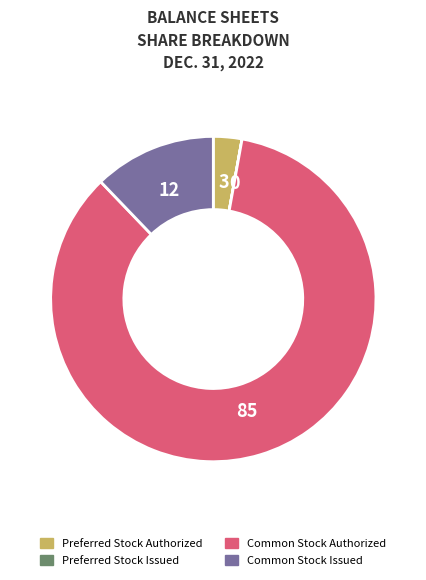

Which category has the biggest portion of the pie?

Common Stock Authorized